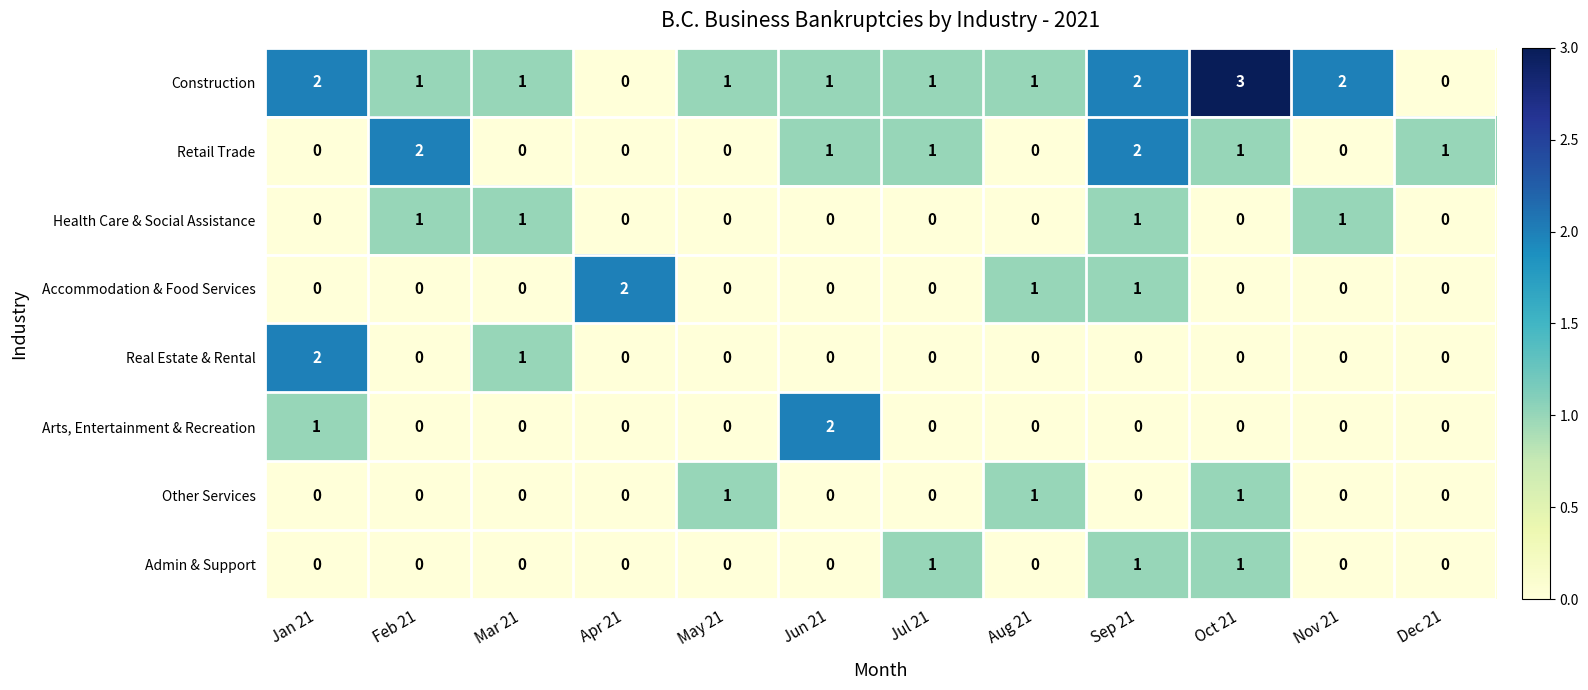

What is the maximum value shown in the chart?

3